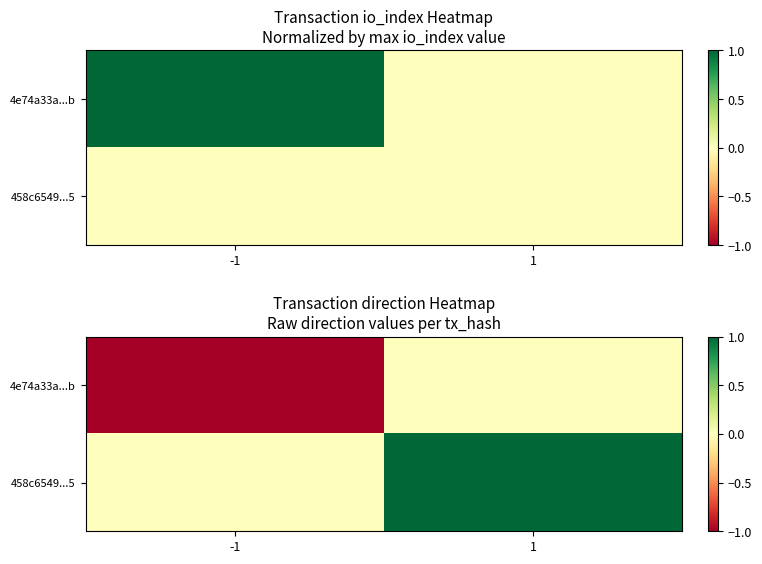

Between -1 and 1, which series saw the biggest shift?

4e74a33a...b